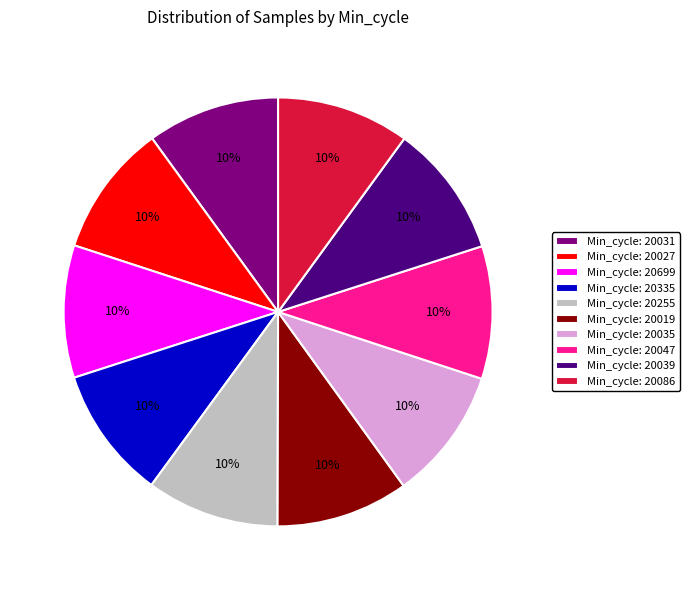

Is there a majority slice in this chart?

No